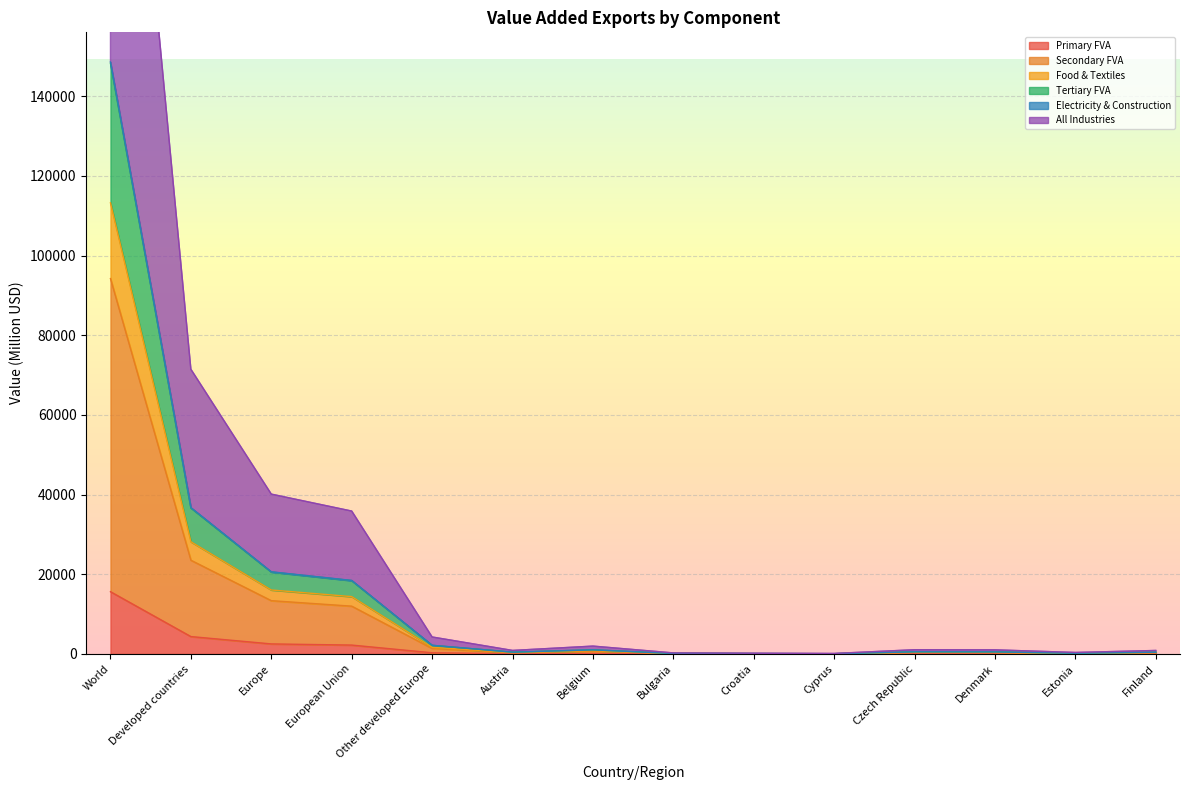

How many data points in Electricity & Construction are above 423?

7